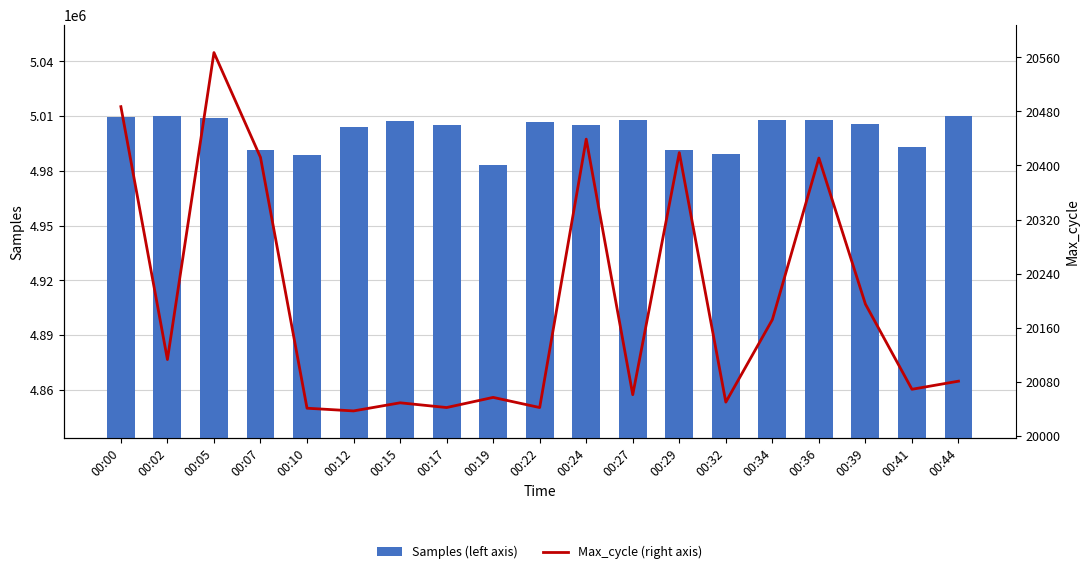

What are all the series names shown in the legend?

Samples (left axis), Max_cycle (right axis)